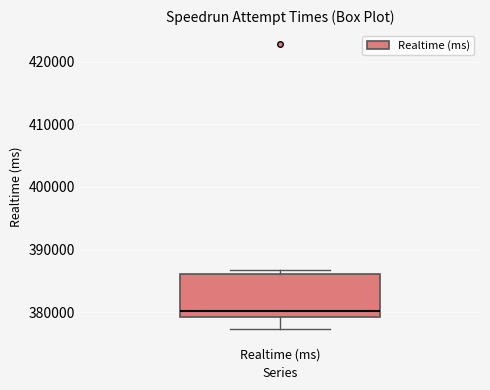

Where is the lower edge of the box for Realtime (ms) on the y-axis? The values are not printed on the chart, so give them approximately, as read against the axis.

379000